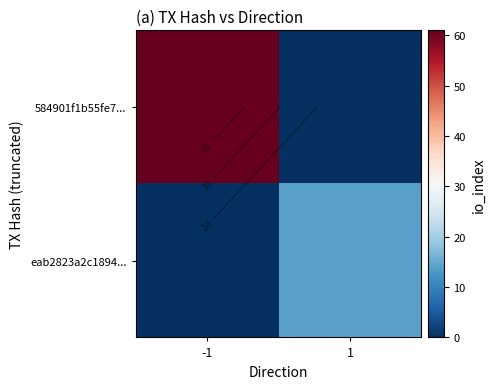

What is the total value across all series at 1?

14